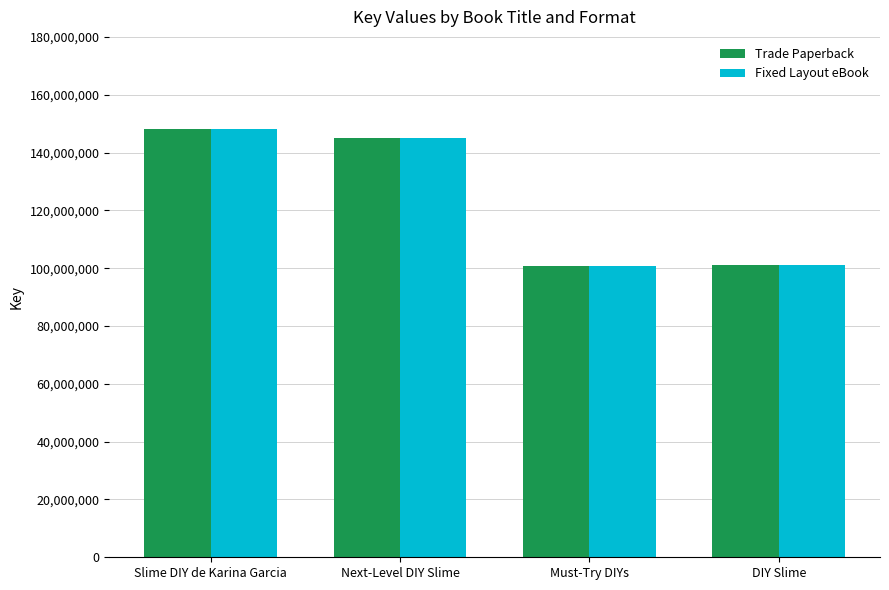

The value of Trade Paperback at Slime DIY de Karina Garcia is 248563382. True or false?

False